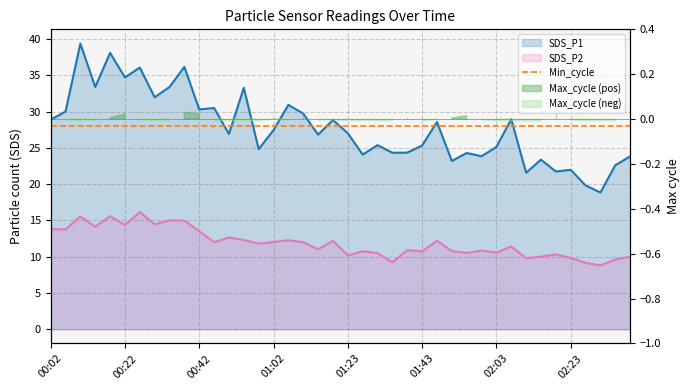

At how many categories does at least one series exceed 14?

40